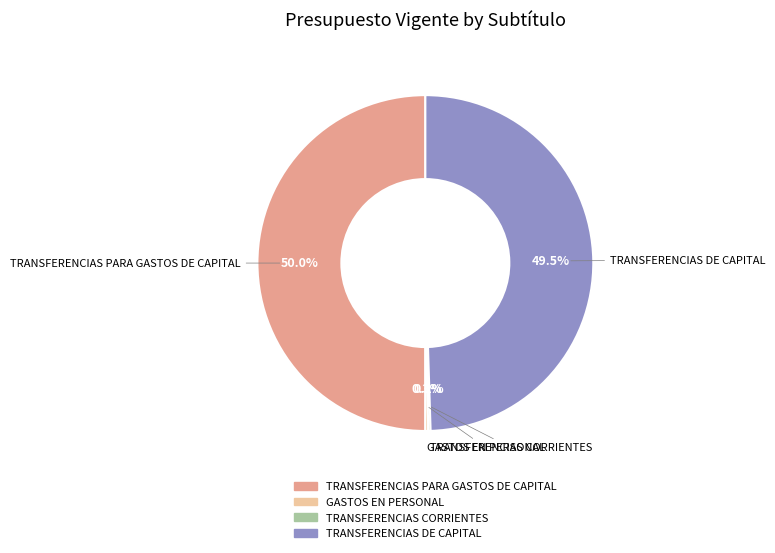

True or false: TRANSFERENCIAS PARA GASTOS DE CAPITAL accounts for 50% of the total.

True